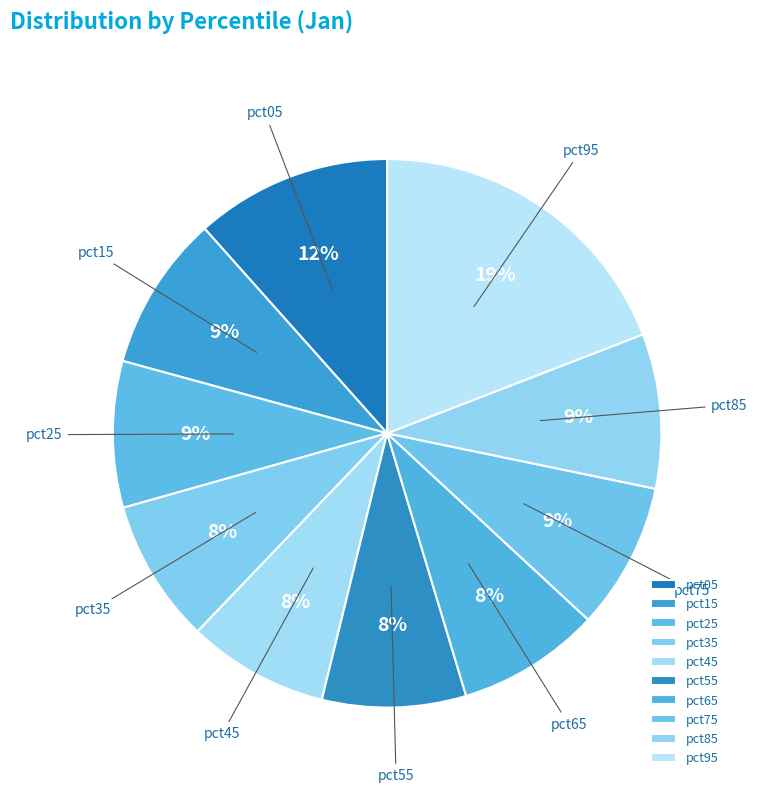

How many segments does this pie chart have?

10